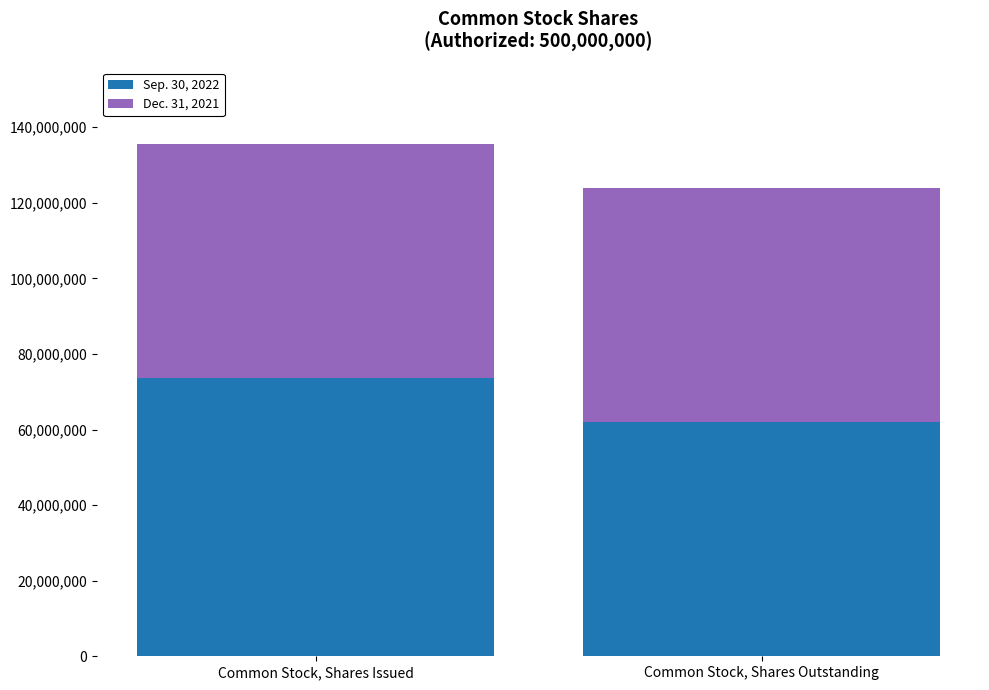

How many series are shown in this chart?

2